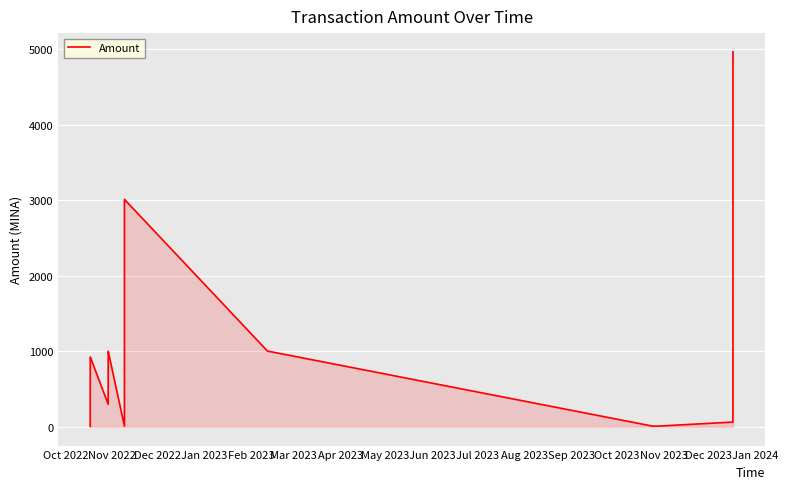

What is the difference between the maximum and minimum values?

4958.0